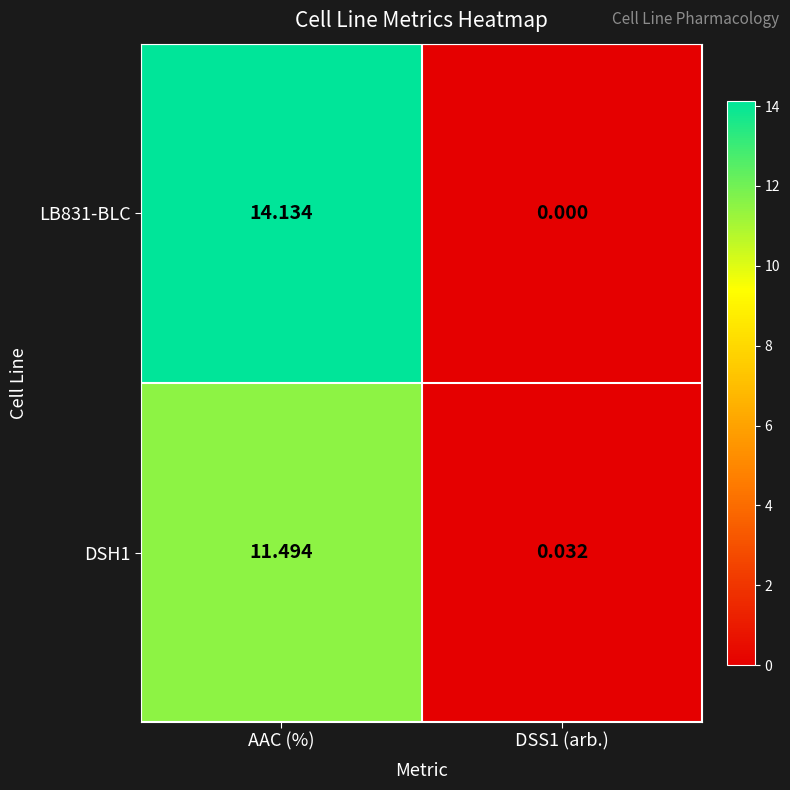

Which series has the largest range (max minus min)?

LB831-BLC